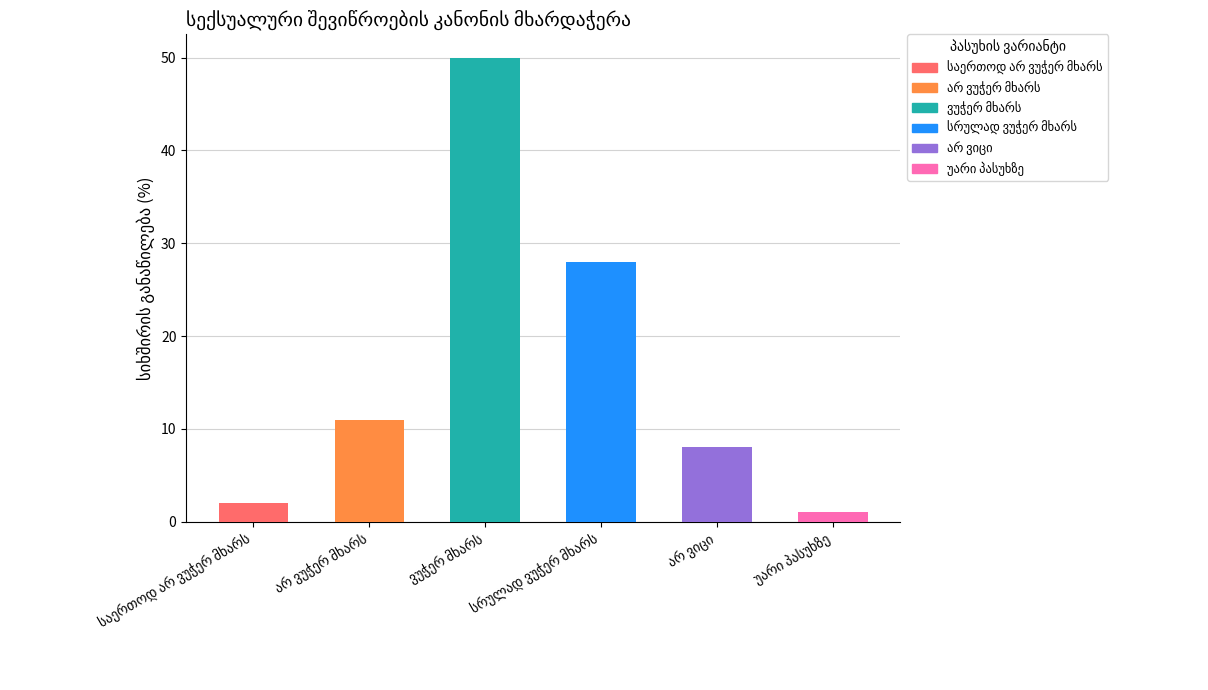

What position from the right is უარი პასუხზე?

1